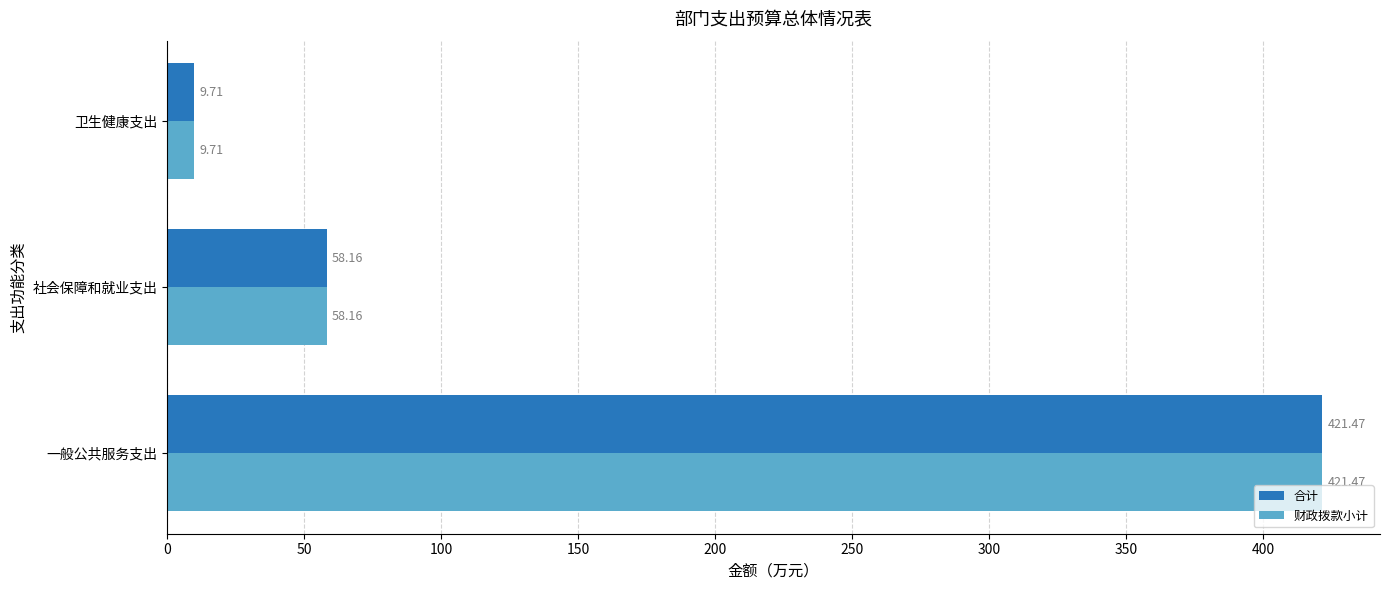

Which category has the highest value in the 合计 series?

一般公共服务支出